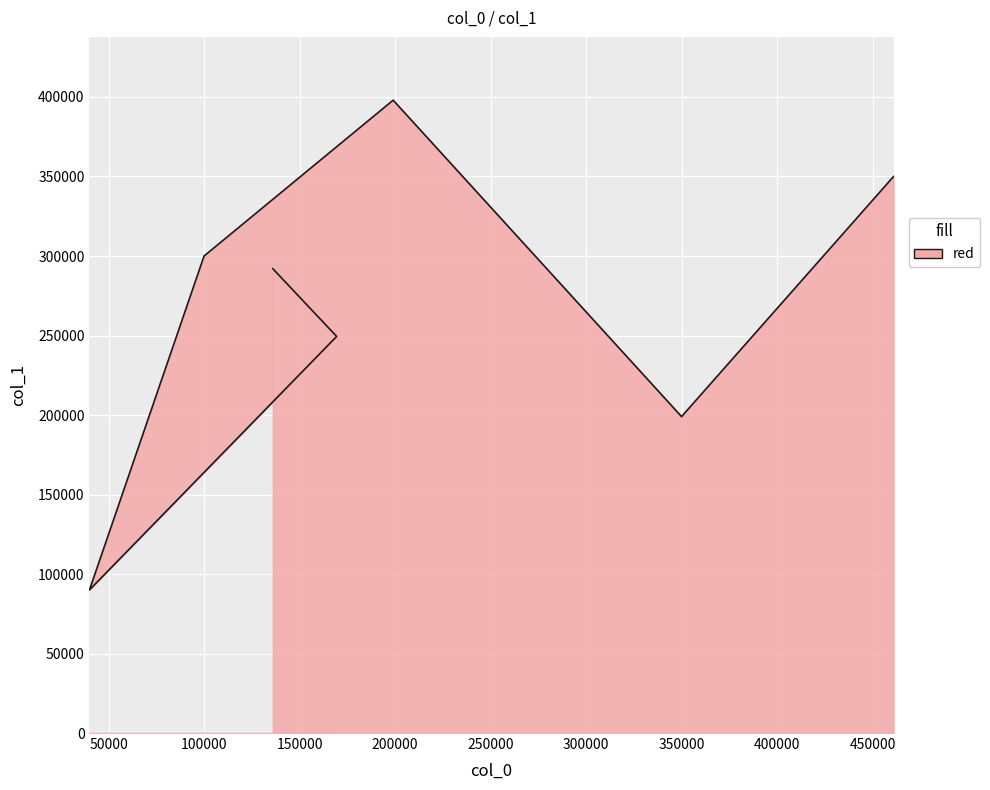

Which category has the lowest value across all series?

40000